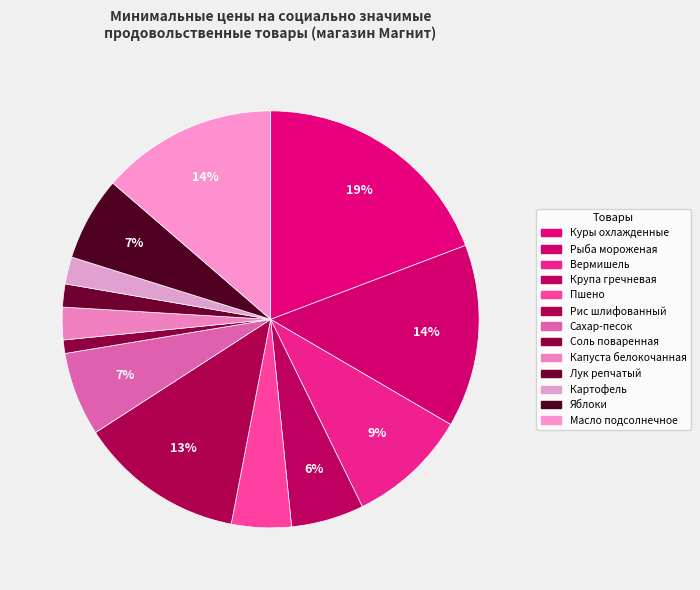

To the nearest percent, what is the combined percentage of Рис шлифованный and Сахар-песок?

19%